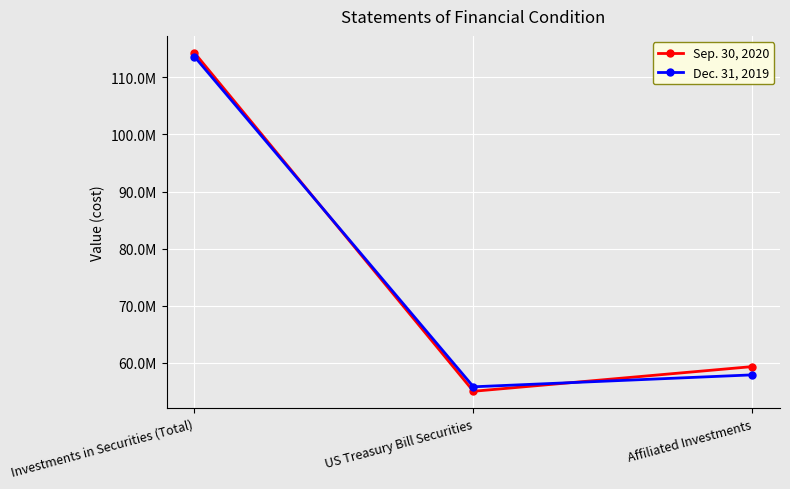

Where is Dec. 31, 2019 nearest to the value 84711398?

Affiliated Investments